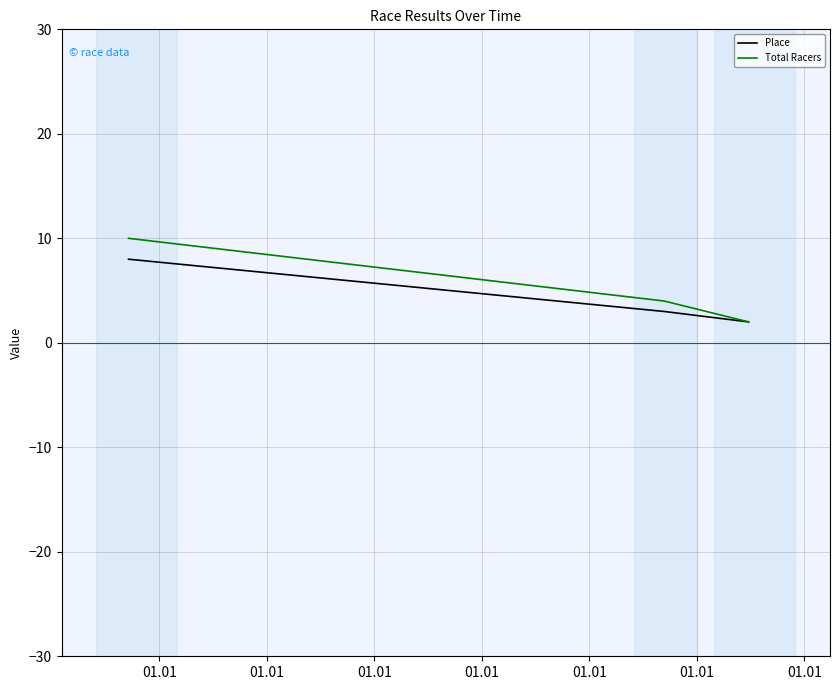

Does the chart display data point markers on the line(s)?

No